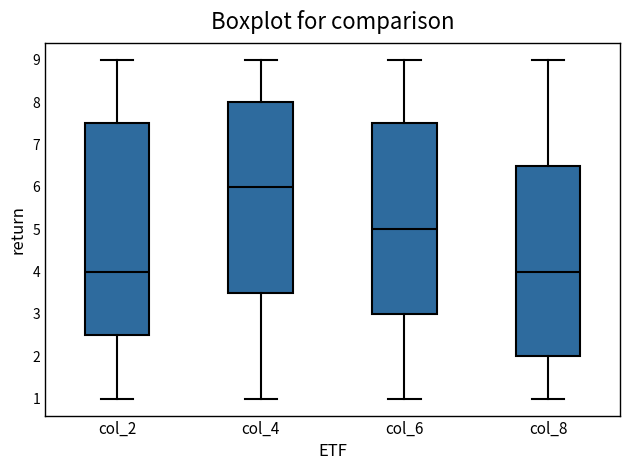

Reading left to right, transcribe this box plot: for each box, give where its median line is, the range the box spans, and where its two whiskers end, as read against the y-axis. The values are not printed on the chart, so give them approximately, as read against the axis.

col_2: median 4.0, box 2.5 to 7.5, whiskers 1.0 to 9.0
col_4: median 6.0, box 3.5 to 8.0, whiskers 1.0 to 9.0
col_6: median 5.0, box 3.0 to 7.5, whiskers 1.0 to 9.0
col_8: median 4.0, box 2.0 to 6.5, whiskers 1.0 to 9.0